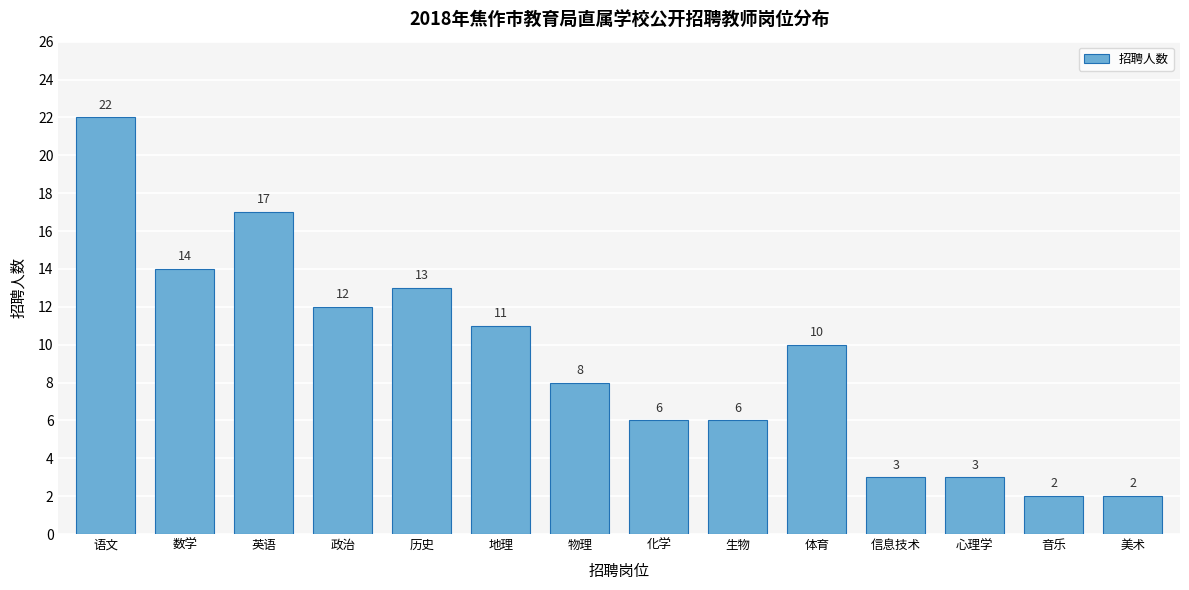

Reading right to left, extract all data points from this chart.

美术=2	音乐=2	心理学=3	信息技术=3	体育=10	生物=6	化学=6	物理=8	地理=11	历史=13	政治=12	英语=17	数学=14	语文=22